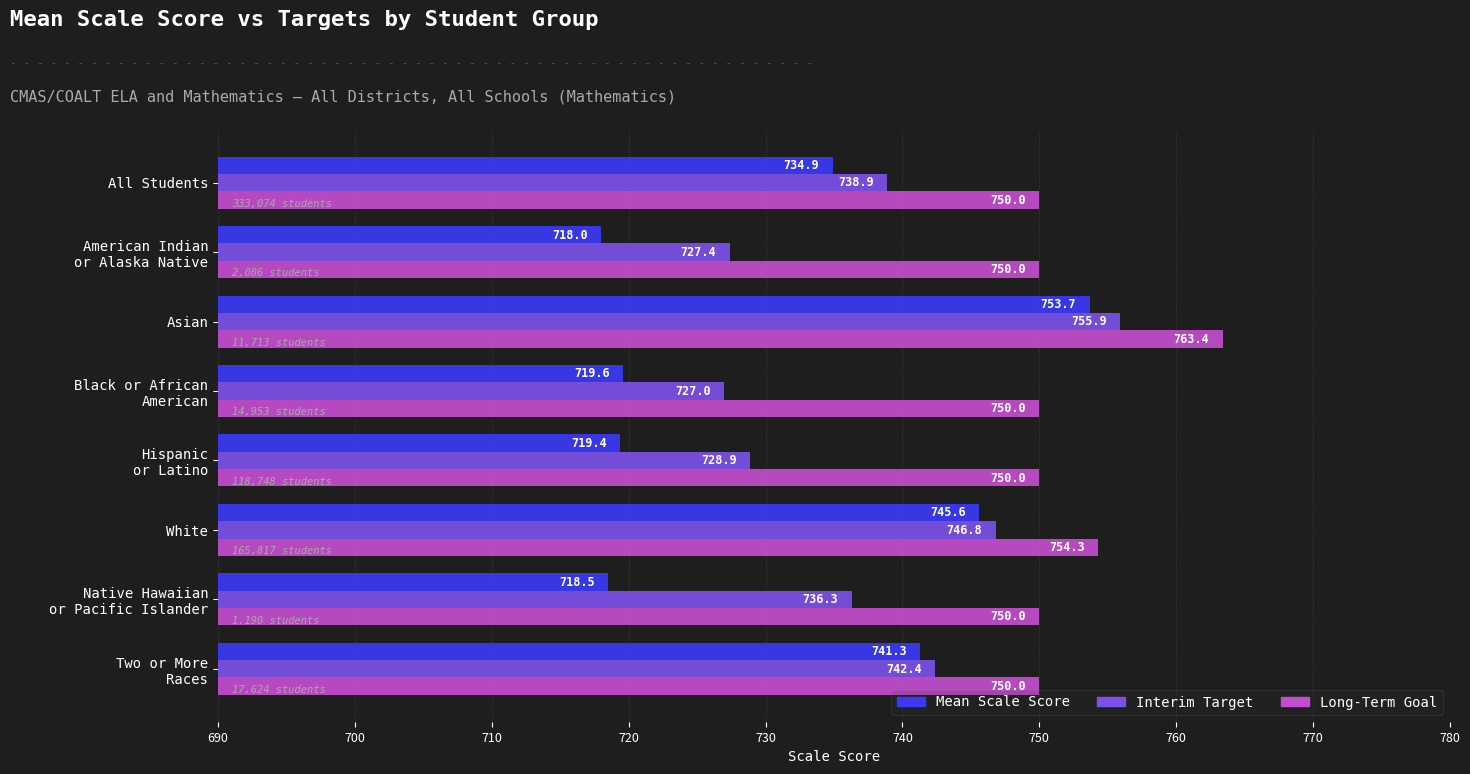

What are all the series names shown in the legend?

Mean Scale Score, Interim Target, Long-Term Goal